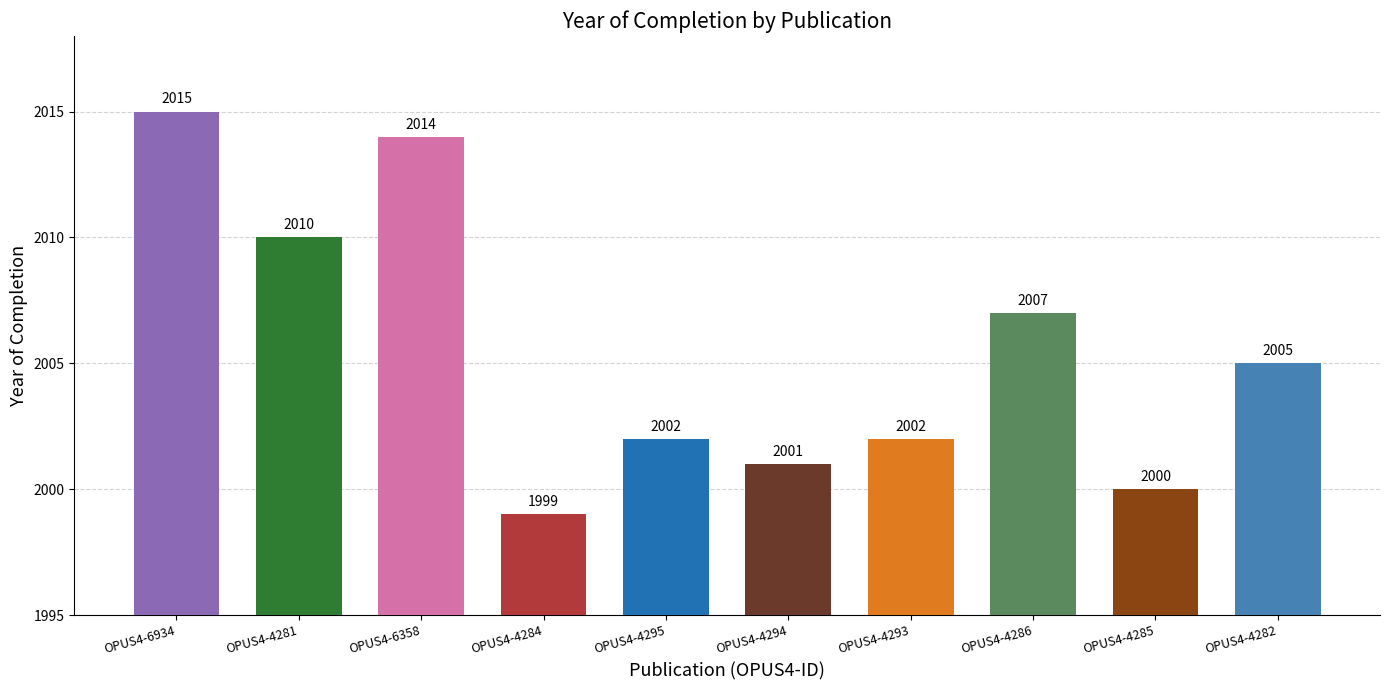

Where does the data first go above 2005?

OPUS4-6934